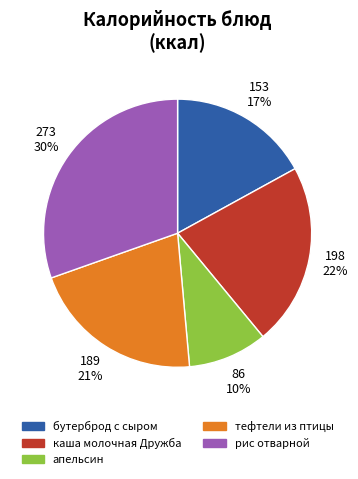

To the nearest percent, what is the average slice percentage?

20%